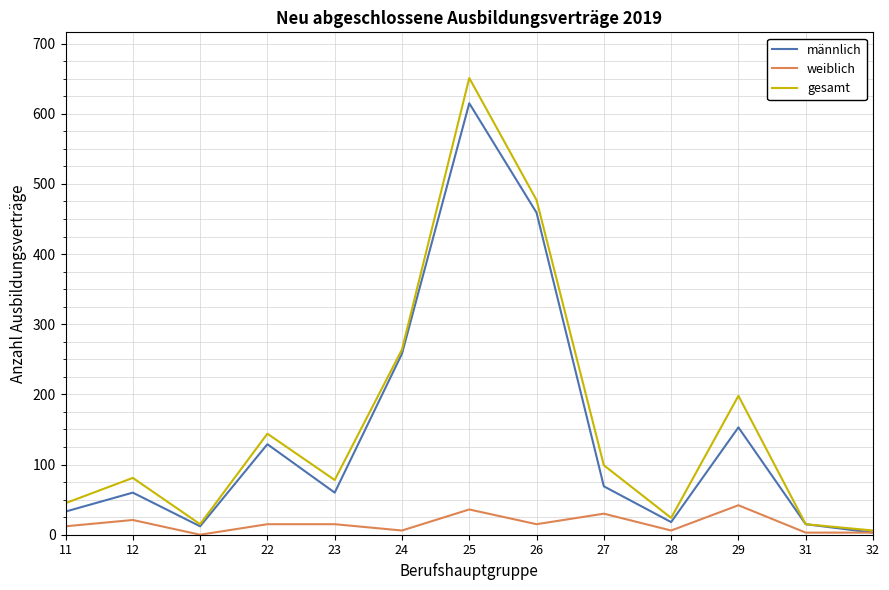

Which series changed the most between 21 and 23?

gesamt